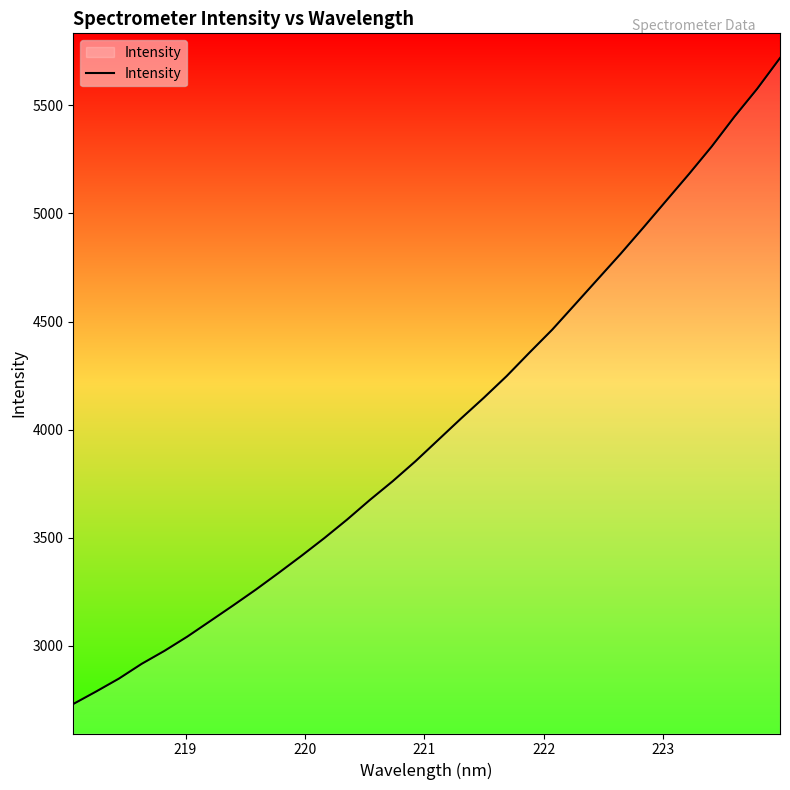

What is the smallest value displayed?

2730.0